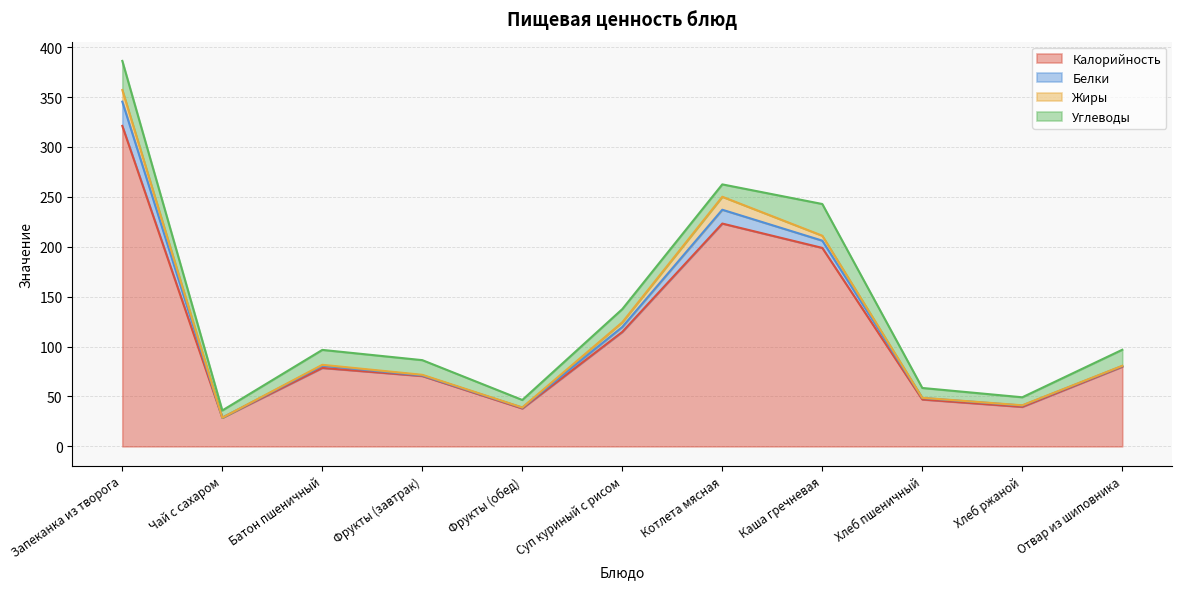

Is the value of Жиры at Каша гречневая greater than the value of Белки at Хлеб ржаной?

Yes